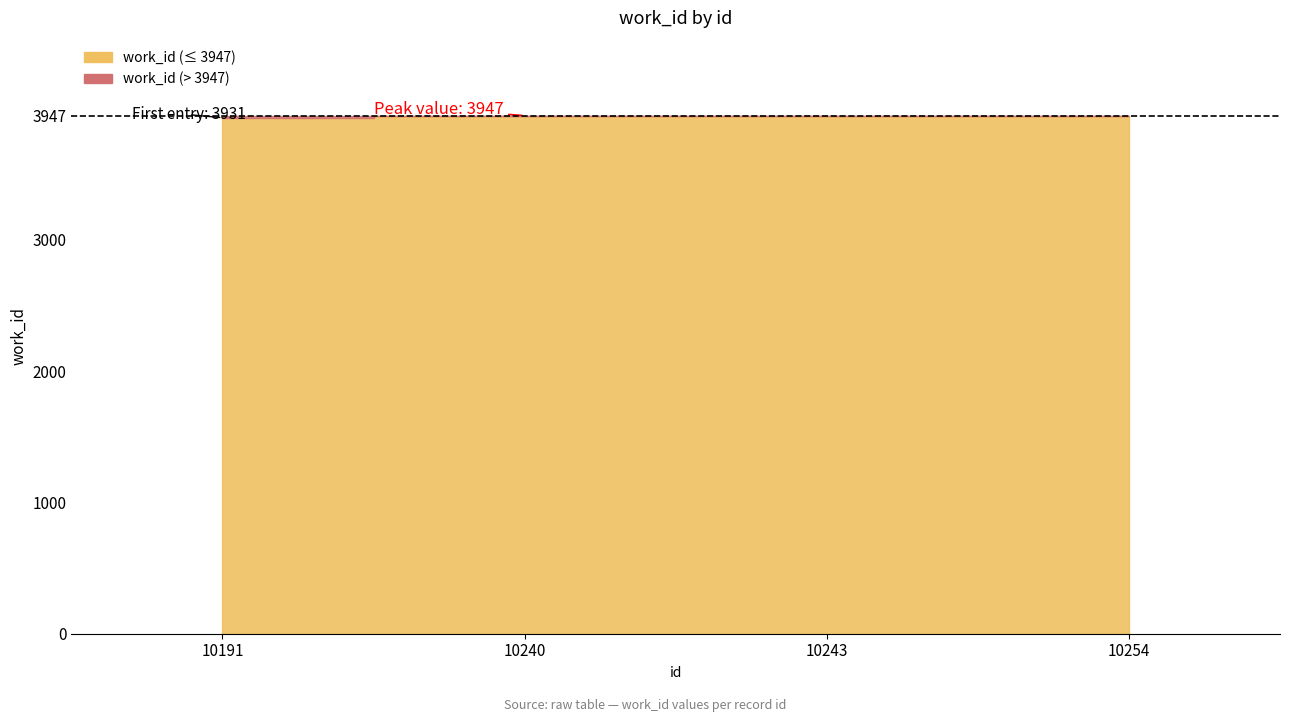

List the labels in order of value, largest first.

10240, 10243, 10254, 10191